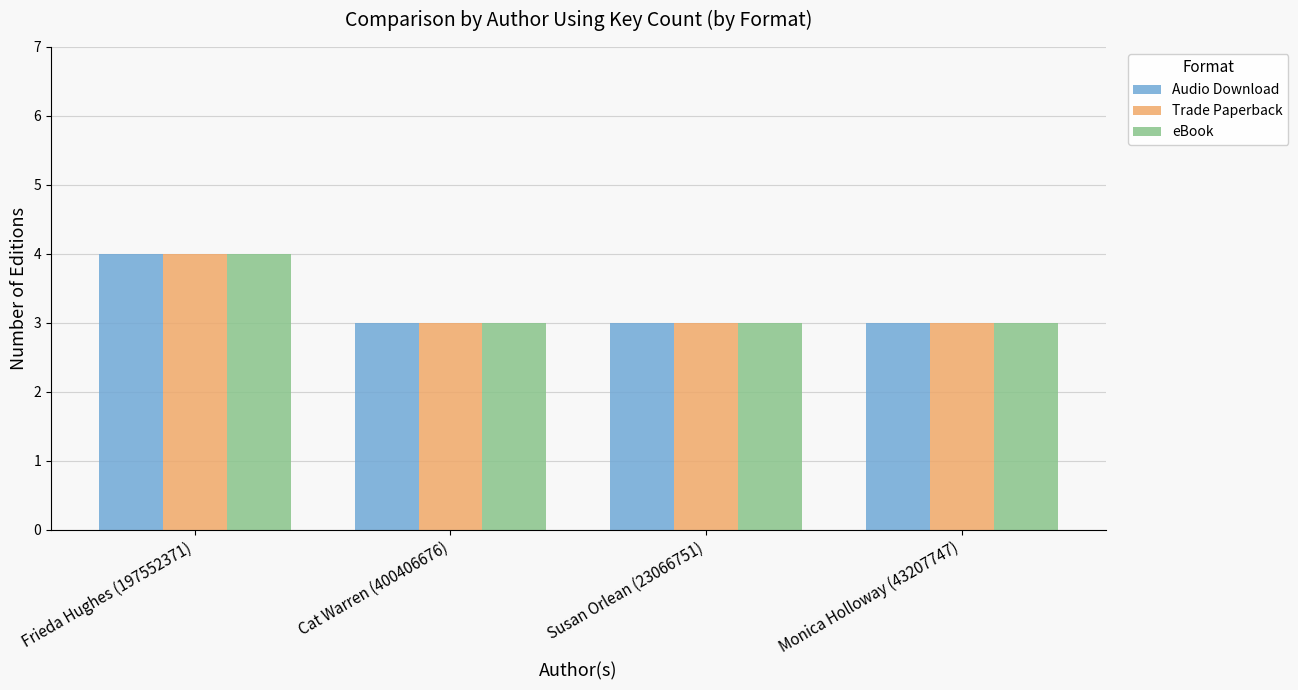

What is the total value across all series at Frieda Hughes (197552371)?

12